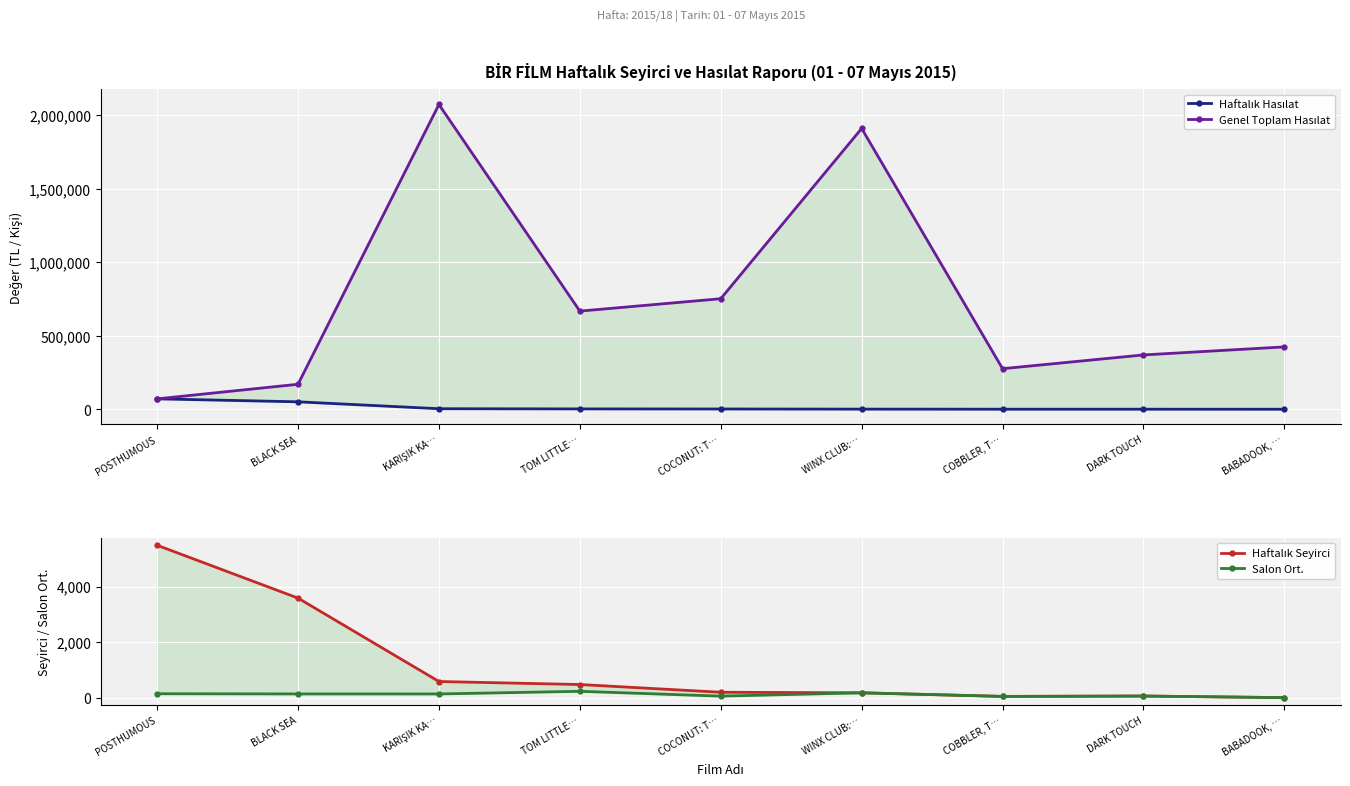

What is the label of the 4th point from the right?

WINX CLUB:…